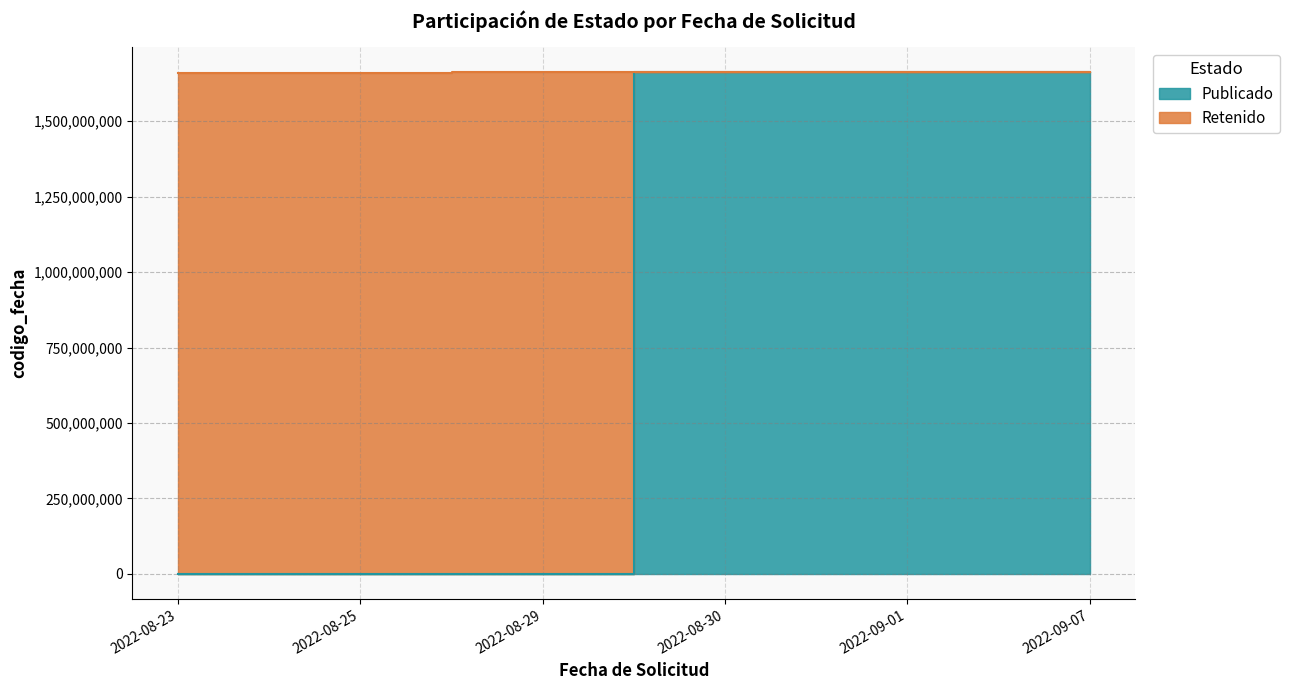

Reading left to right, extract all data points from this chart.

0	0	0	1661931265	1662103293	1662572348